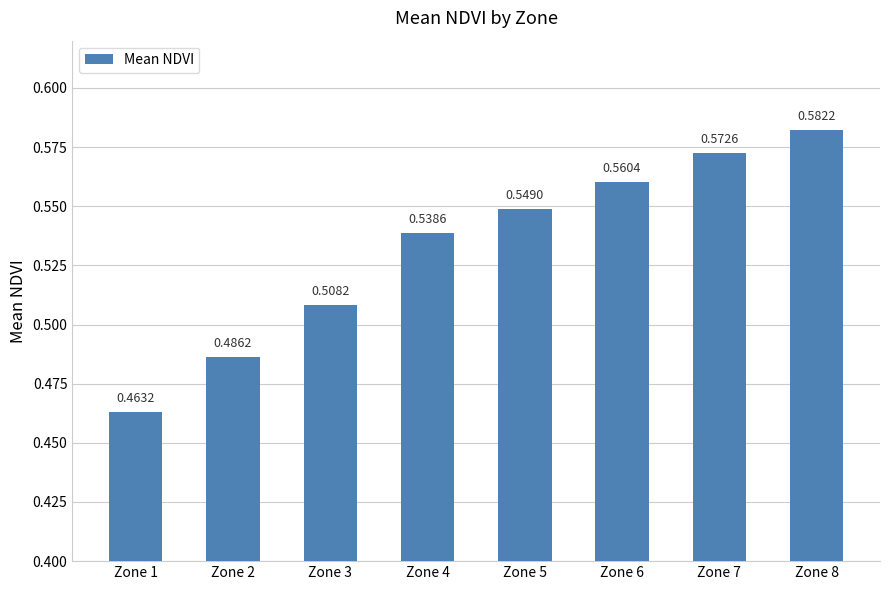

What is the sum of the values at Zone 1 and Zone 6?

1.0